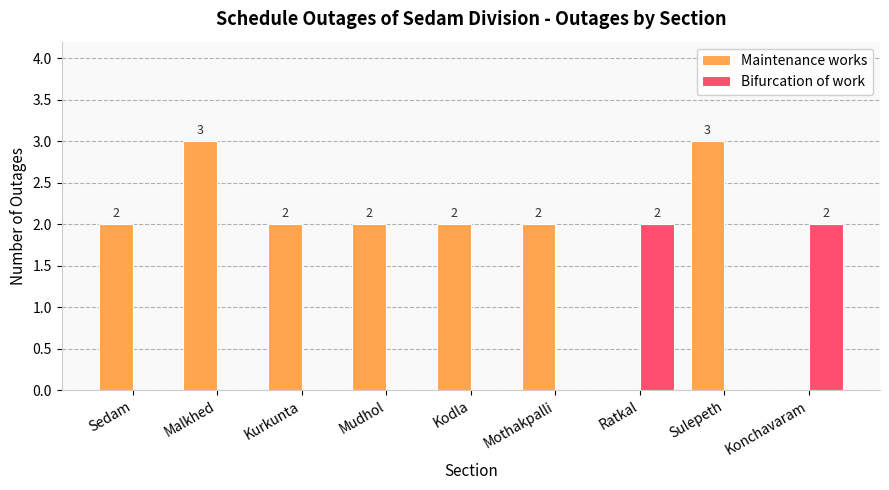

Which series has the largest total across all categories?

Maintenance works